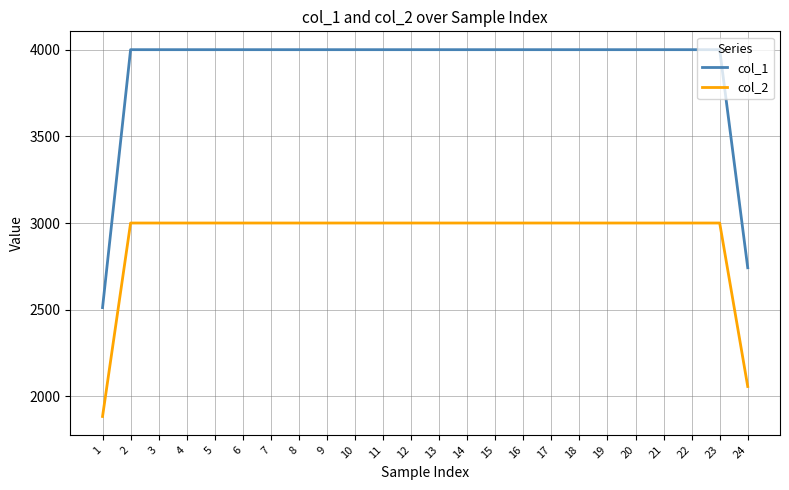

Reading right to left, extract all data points from this chart.

col_1: 2742	4000	4000	4000	4000	4000	4000	4000	4000	4000	4000	4000	4000	4000	4000	4000	4000	4000	4000	4000	4000	4000	4000	2512
col_2: 2057	3000	3000	3000	3000	3000	3000	3000	3000	3000	3000	3000	3000	3000	3000	3000	3000	3000	3000	3000	3000	3000	3000	1884